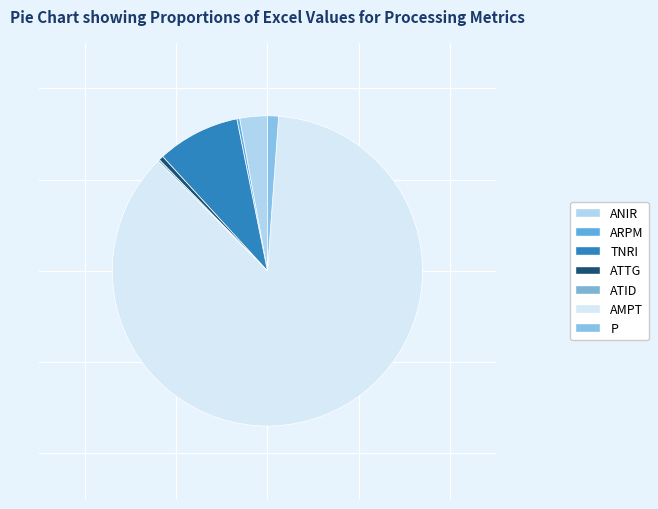

Combined, do ANIR and ATTG account for over 50%?

No